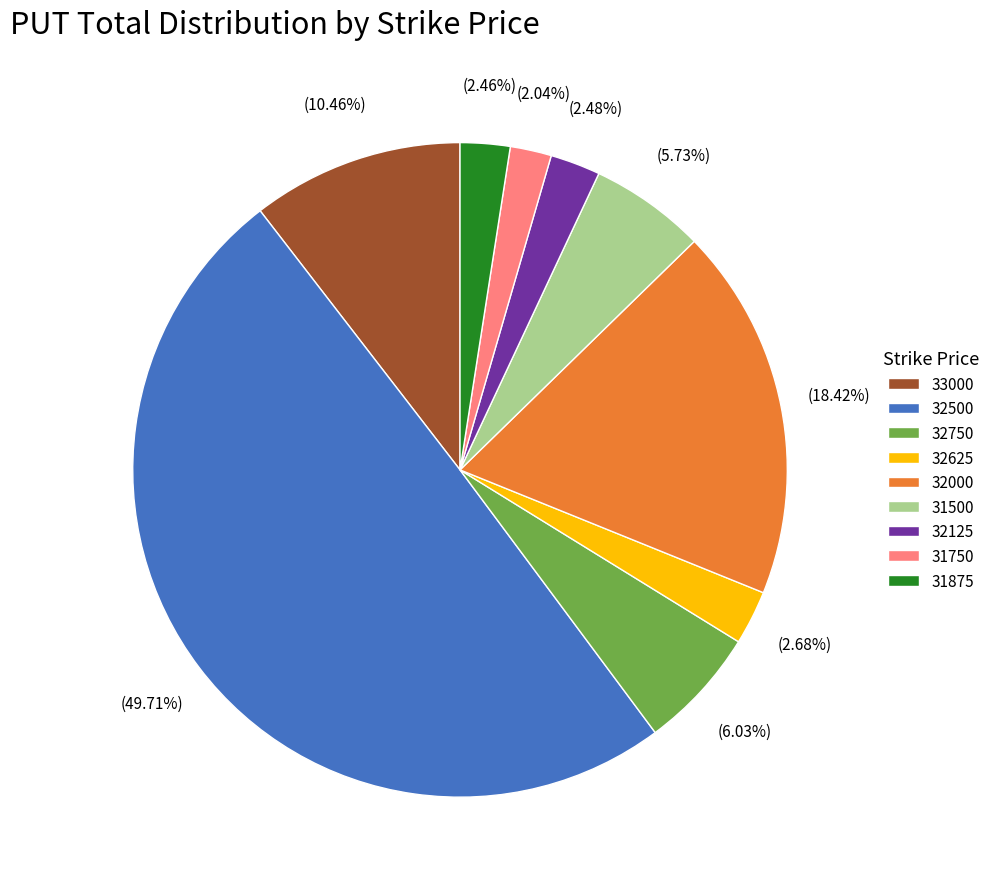

Combined, do 32625 and 31500 account for over 50%?

No